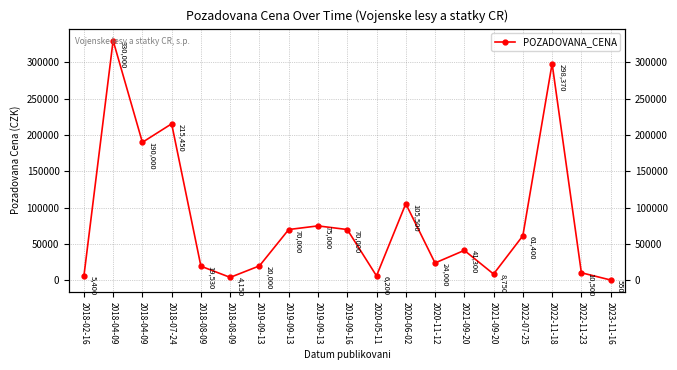

Where is the first local minimum?

2018-04-09